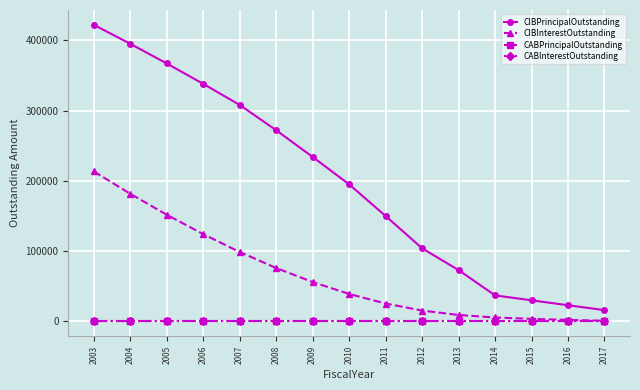

The CABPrincipalOutstanding series shows 0.0 at 2004. True or false?

True